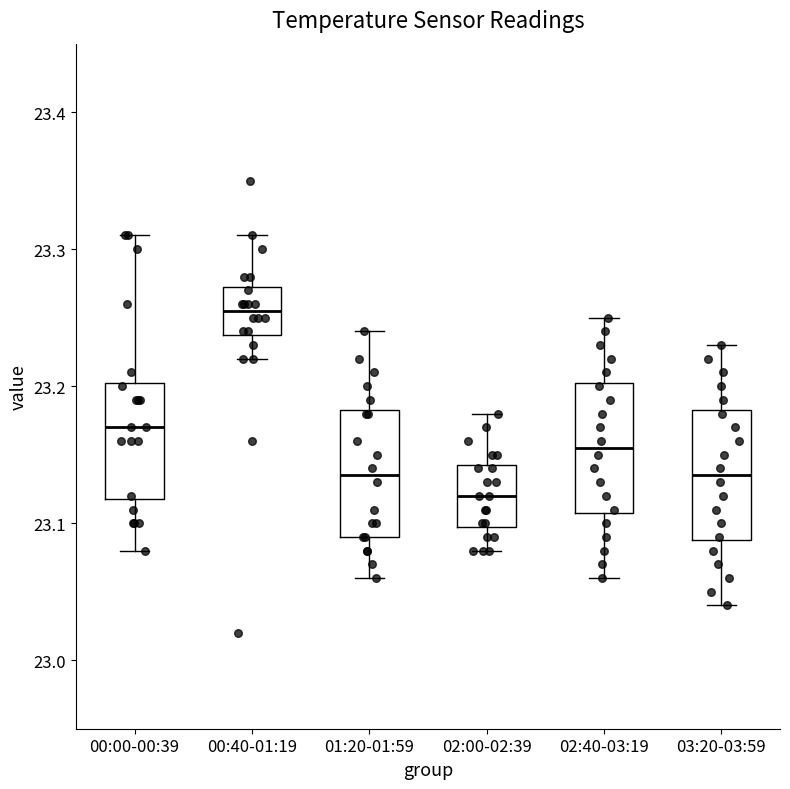

Reading left to right, read every box against the y-axis: the position of its median line, the range the box covers, and the ends of its whiskers. The values are not printed on the chart, so give them approximately, as read against the axis.

00:00-00:39: median 23.17, box 23.12 to 23.20, whiskers 23.08 to 23.31
00:40-01:19: median 23.26, box 23.24 to 23.27, whiskers 23.22 to 23.31
01:20-01:59: median 23.14, box 23.09 to 23.18, whiskers 23.06 to 23.24
02:00-02:39: median 23.12, box 23.10 to 23.14, whiskers 23.08 to 23.18
02:40-03:19: median 23.16, box 23.11 to 23.20, whiskers 23.06 to 23.25
03:20-03:59: median 23.14, box 23.09 to 23.18, whiskers 23.04 to 23.23